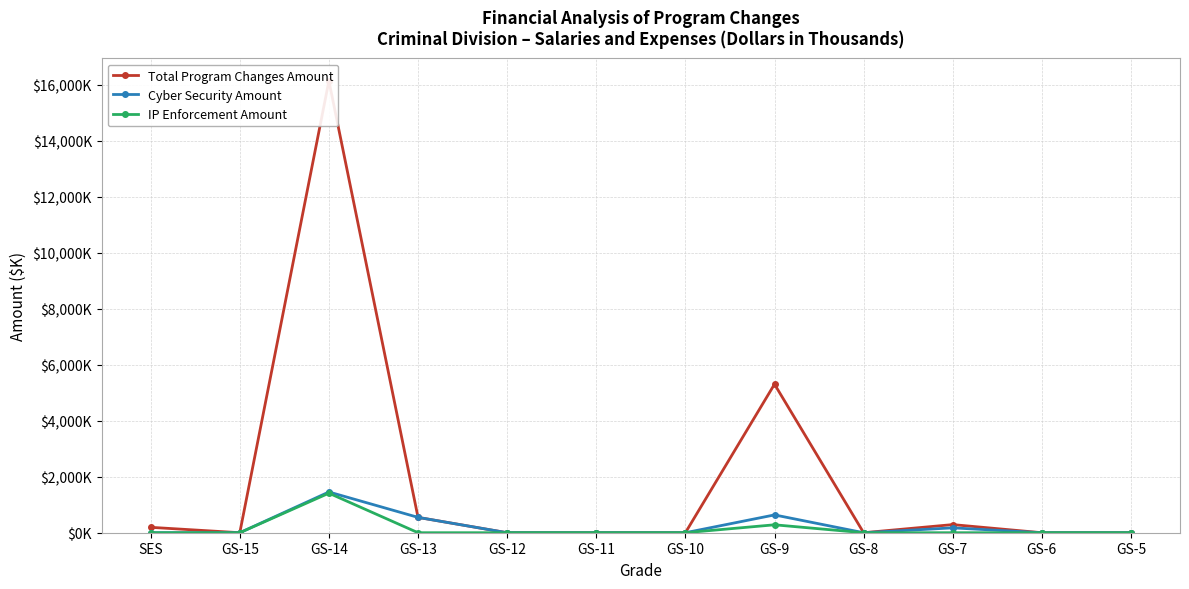

How many series are shown in this chart?

3